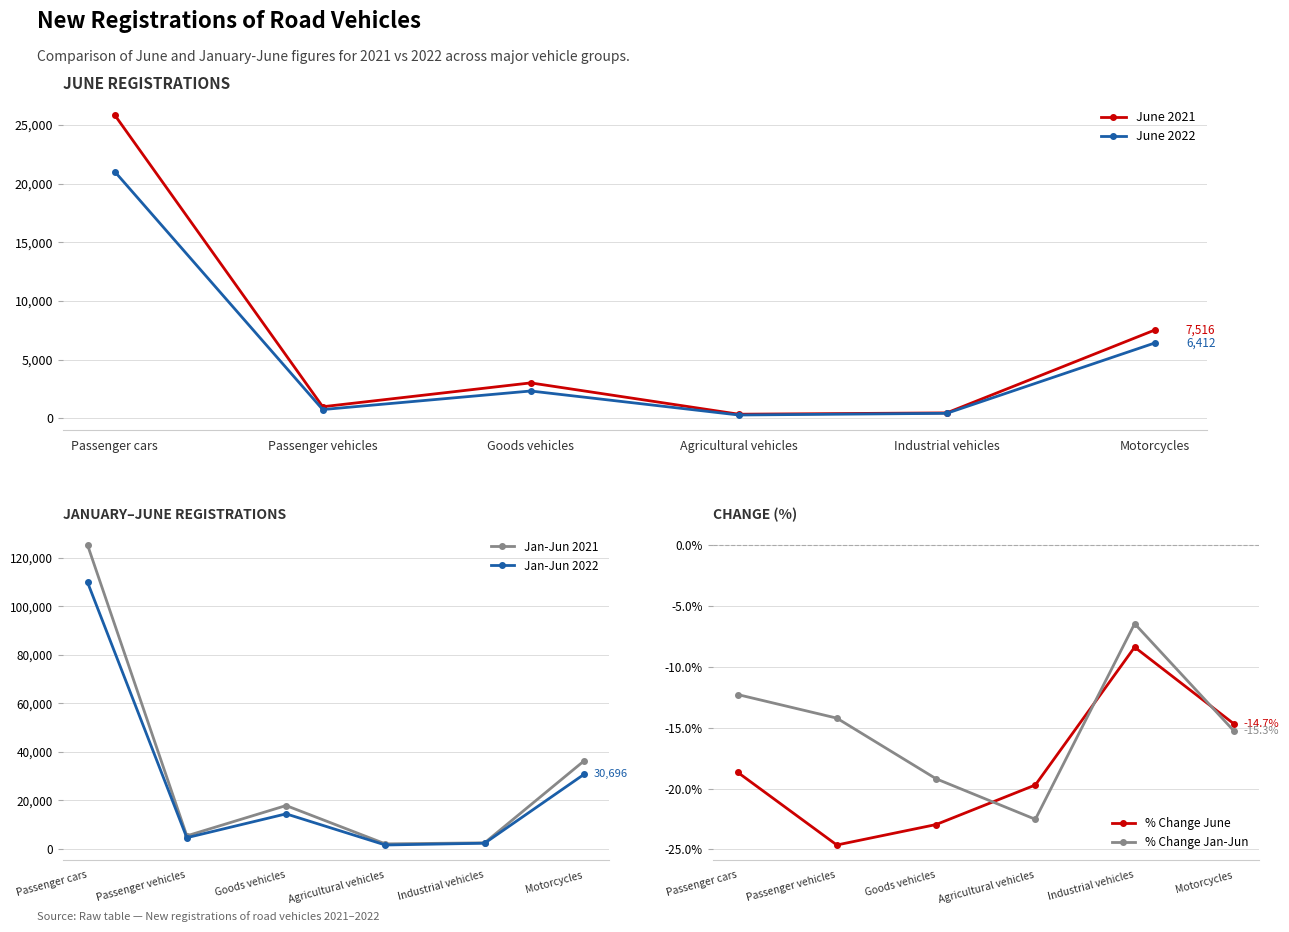

At how many categories does at least one series exceed 53854?

1